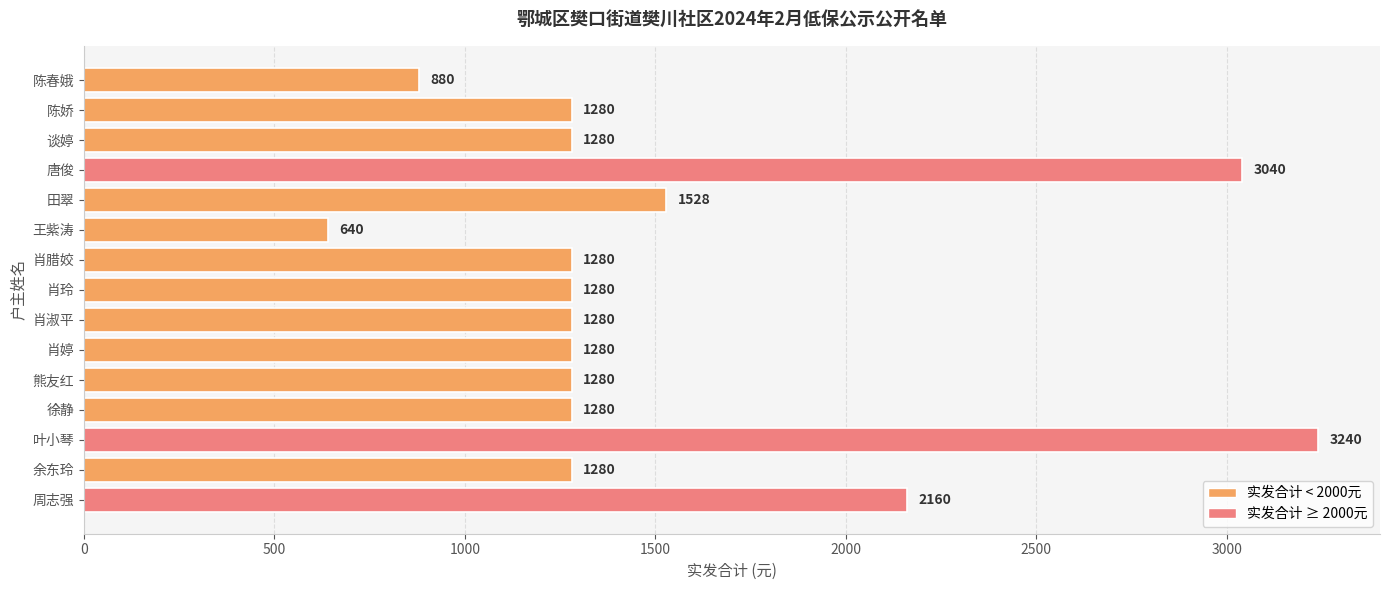

What is the difference between the maximum and minimum values?

2600